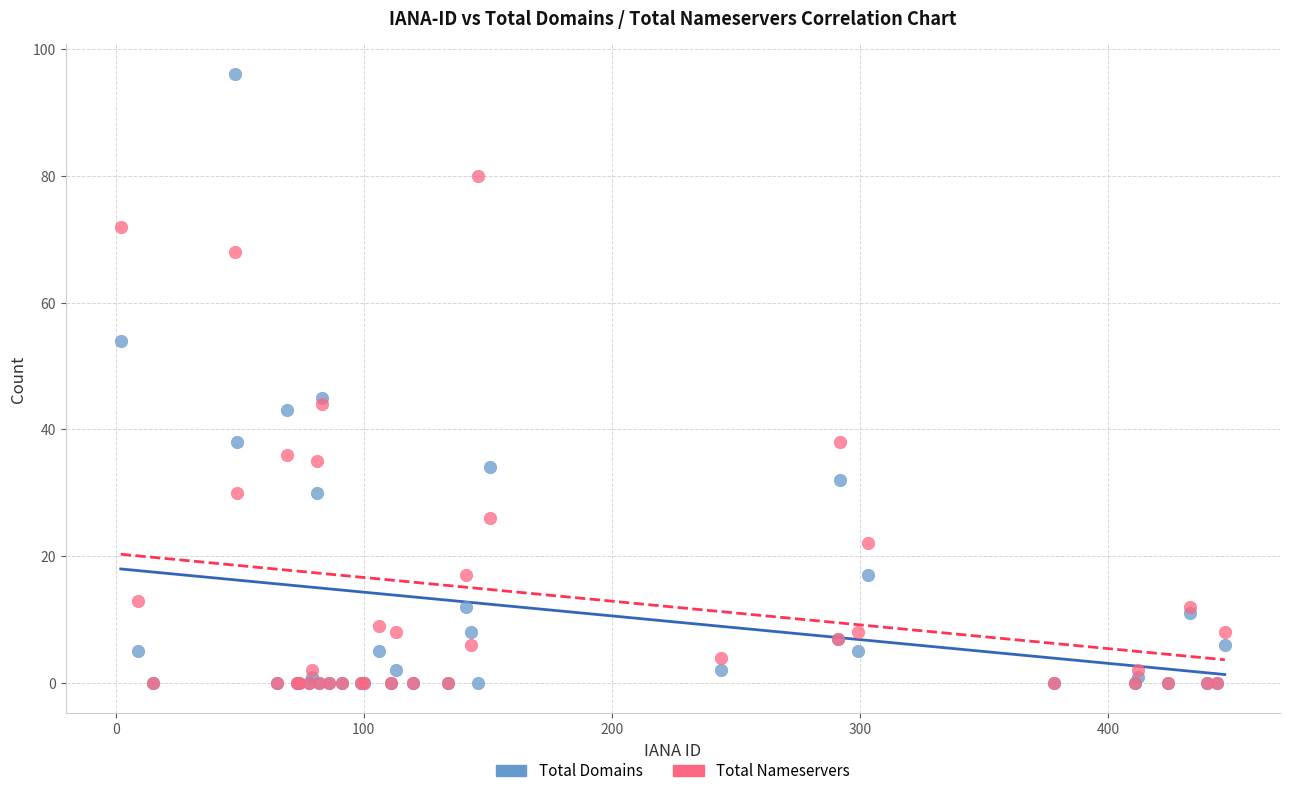

What are all the series names shown in the legend?

Total Domains, Total Nameservers